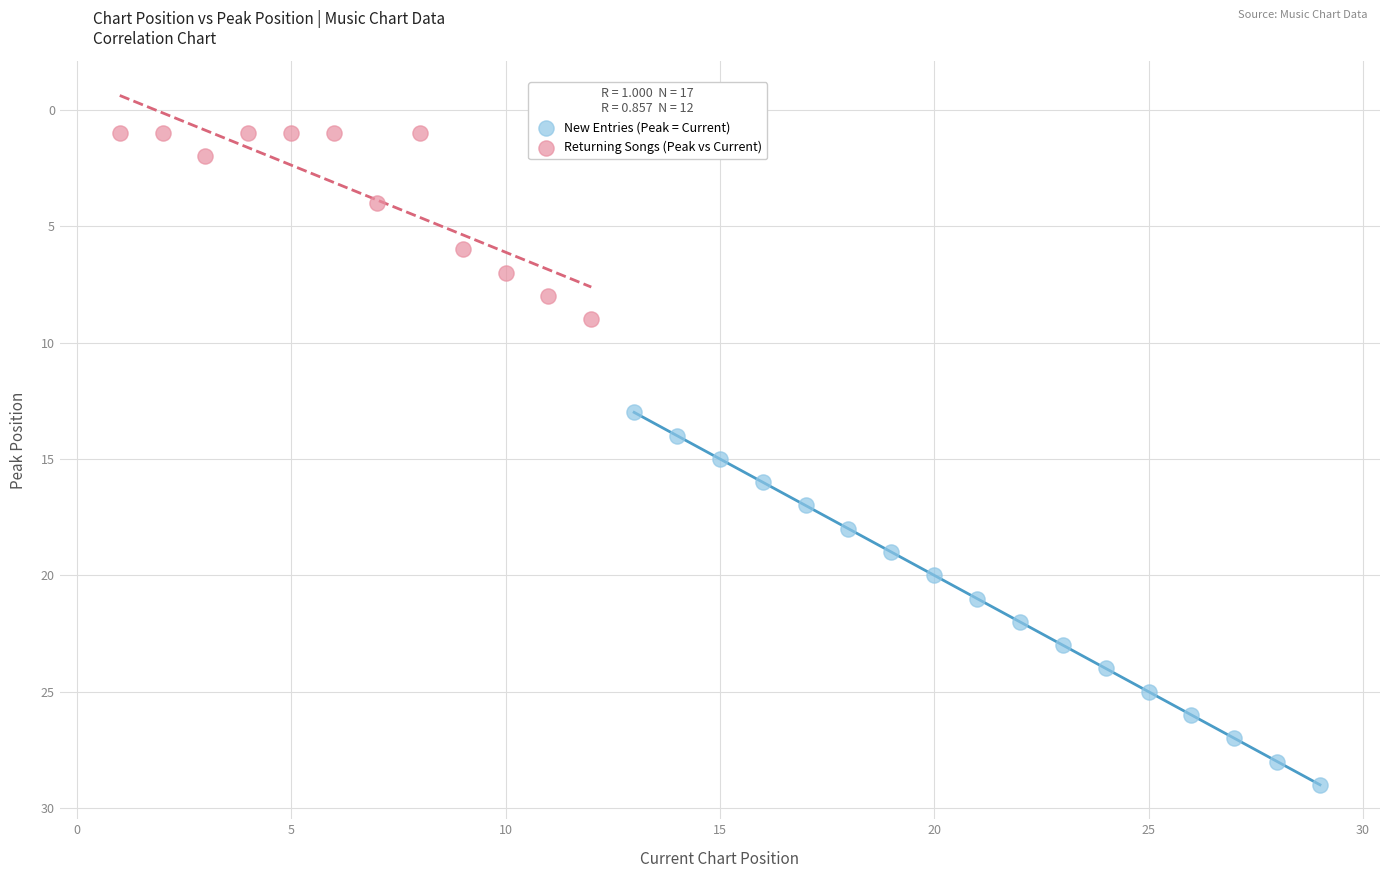

Which series has the largest Y range (max minus min)?

New Entries (Peak = Current)